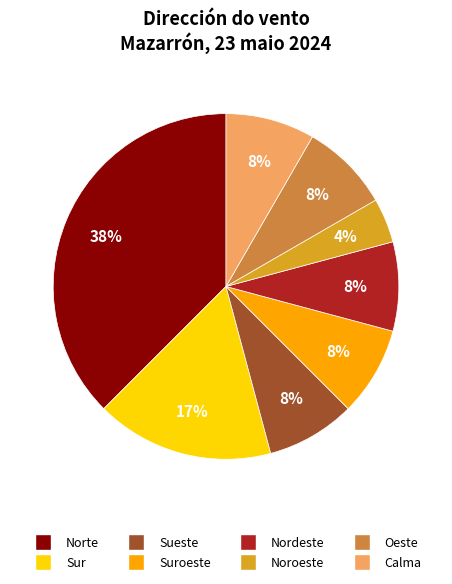

To the nearest percent, what percentage of the pie is Nordeste?

8%